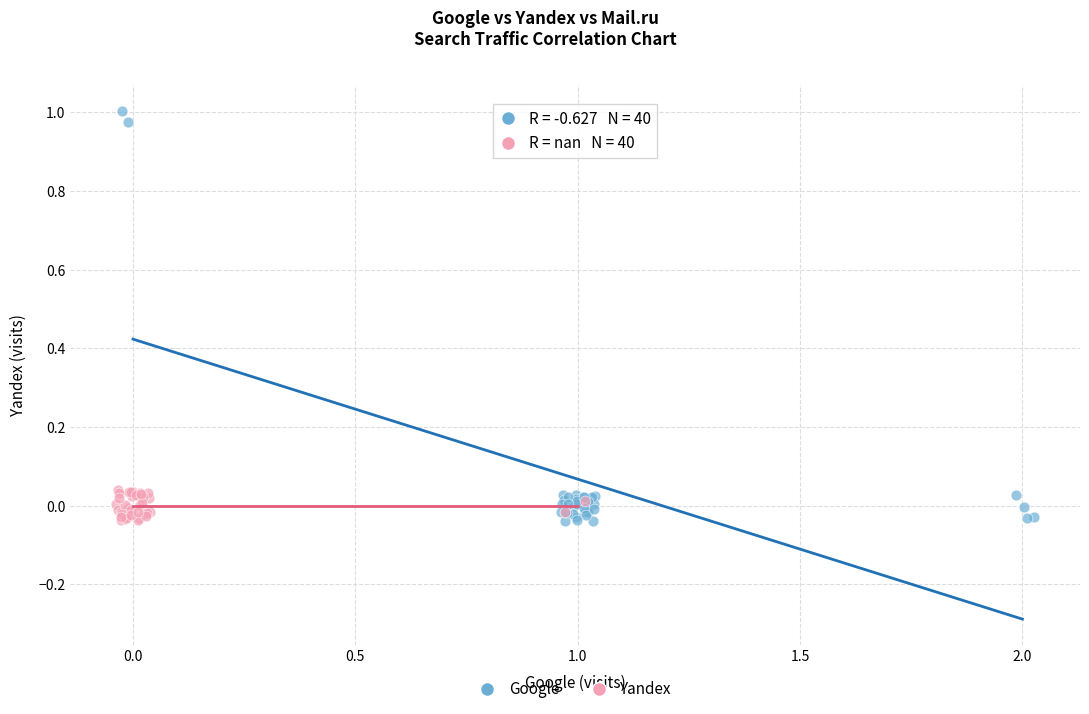

Which series has the largest Y range (max minus min)?

Google